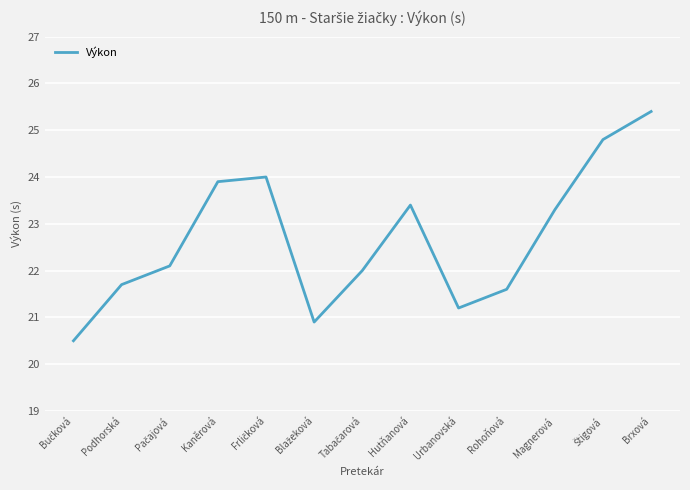

Reading left to right, transcribe all the data shown in this chart.

20.5	21.7	22.1	23.9	24.0	20.9	22.0	23.4	21.2	21.6	23.3	24.8	25.4